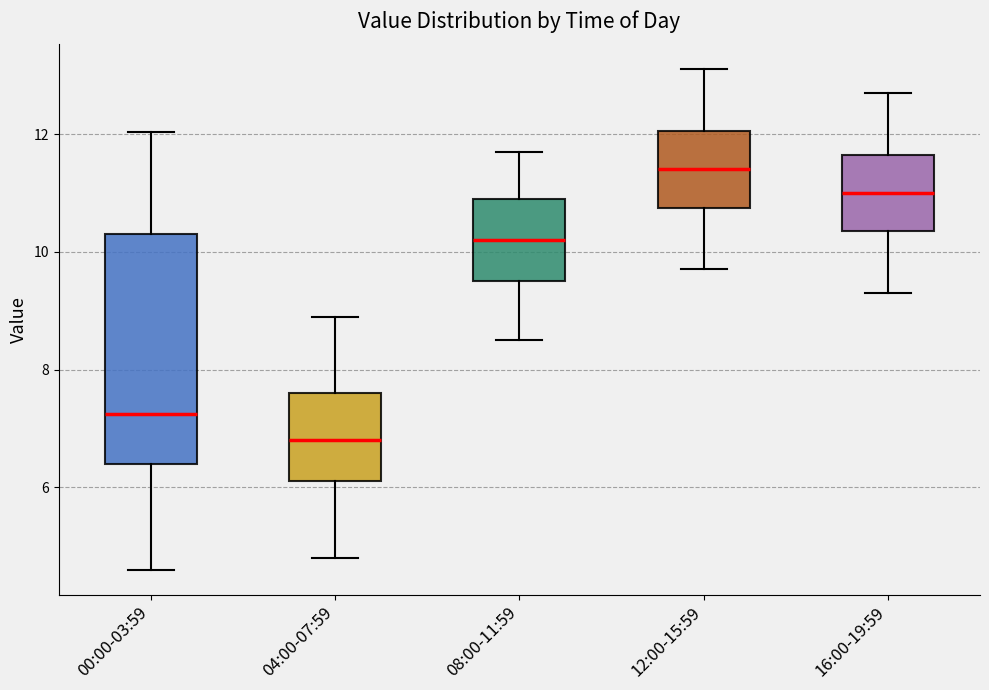

Where is the lower edge of the box for 00:00-03:59 on the y-axis? The values are not printed on the chart, so give them approximately, as read against the axis.

6.4